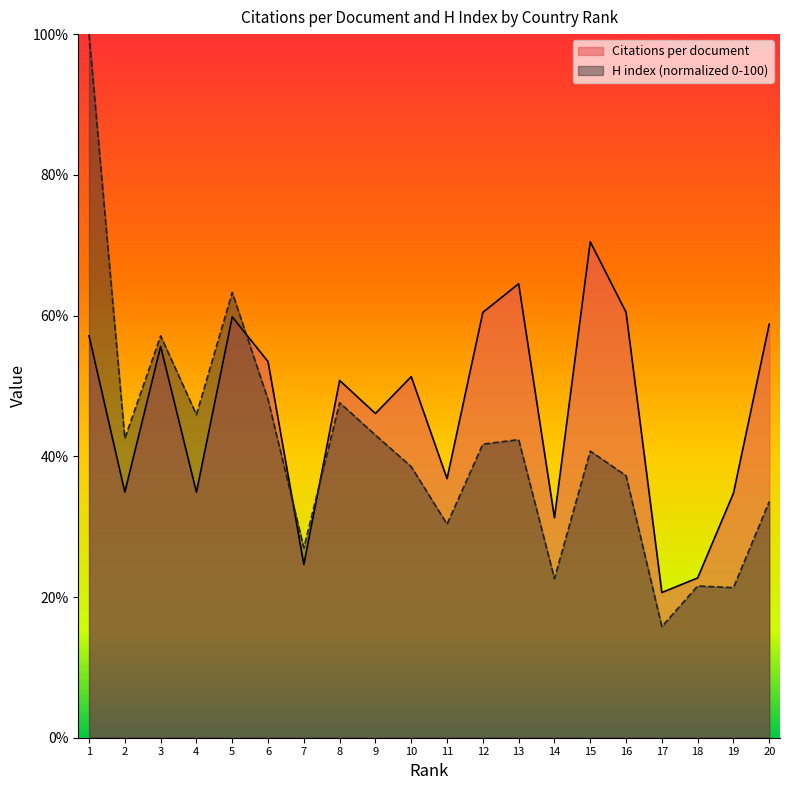

Which series changed the most between 3 and 4?

Citations per document